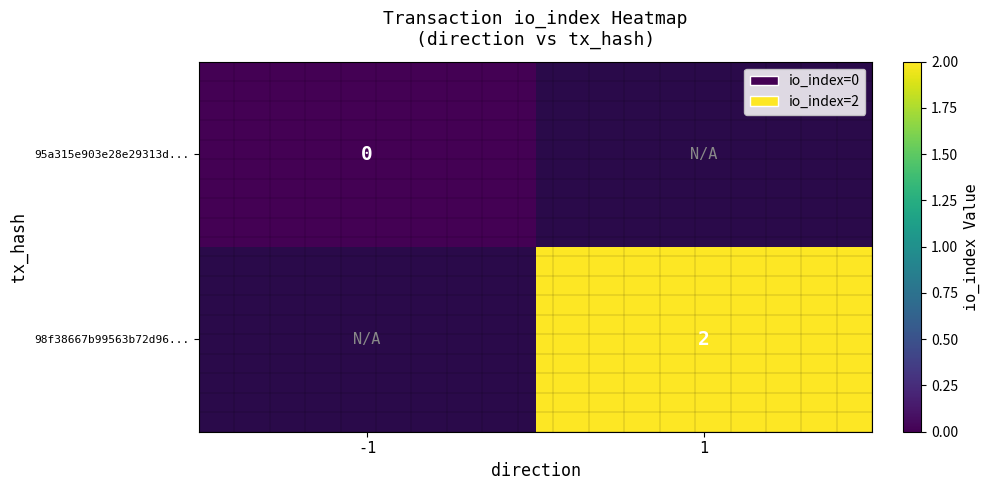

True or false: 98f38667b99563b72d96... has a value of 1 at 1.

False